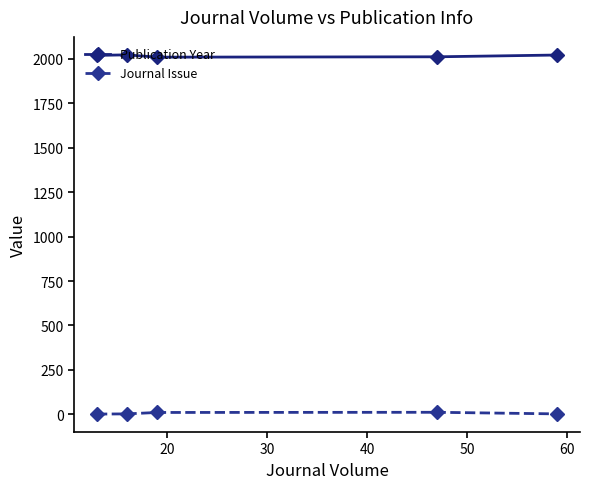

List the series in order of their peak value, lowest first.

Journal Issue, Publication Year